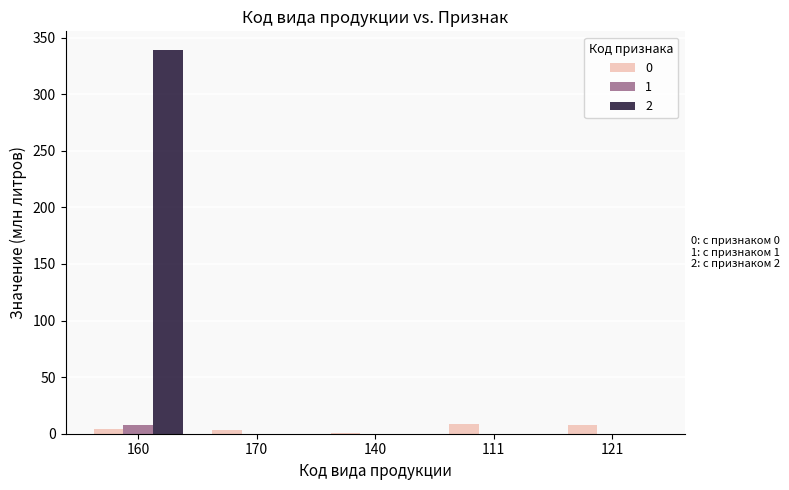

What is the spread (max minus min) of values at 160?

334.4